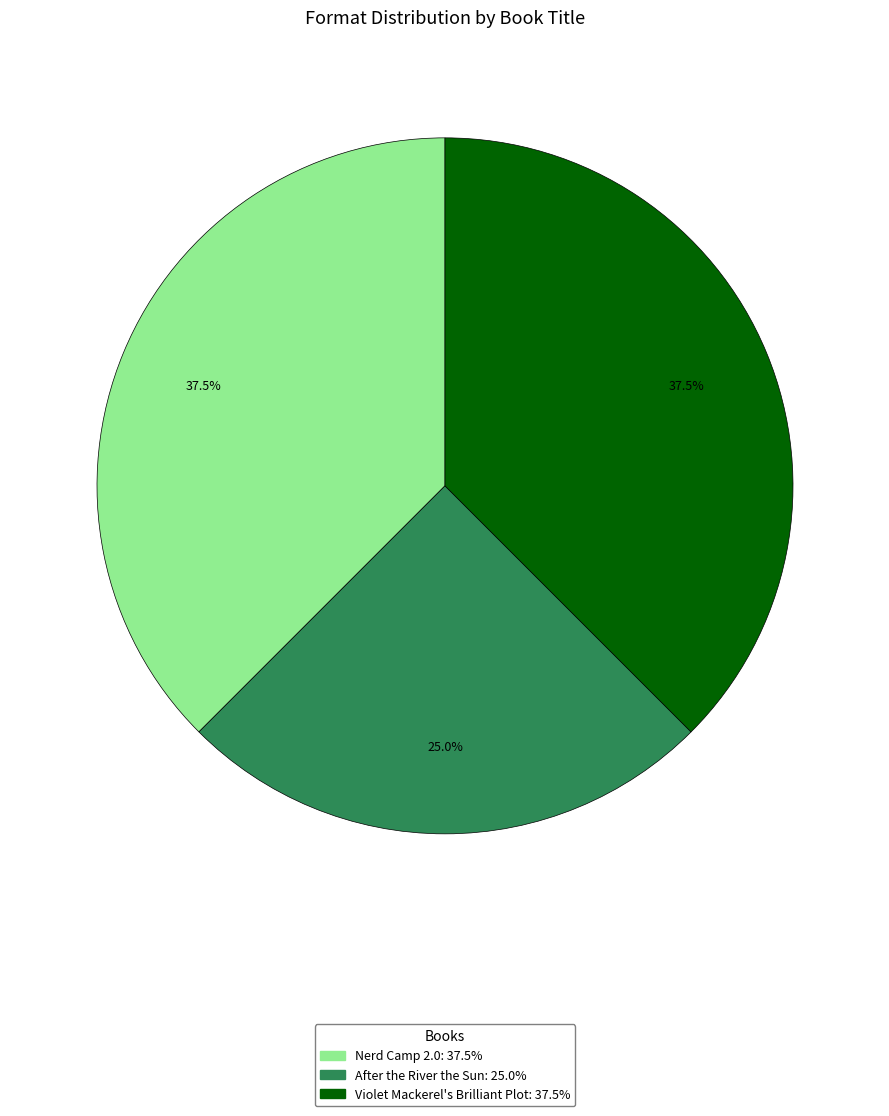

Count the number of slices in the pie.

3